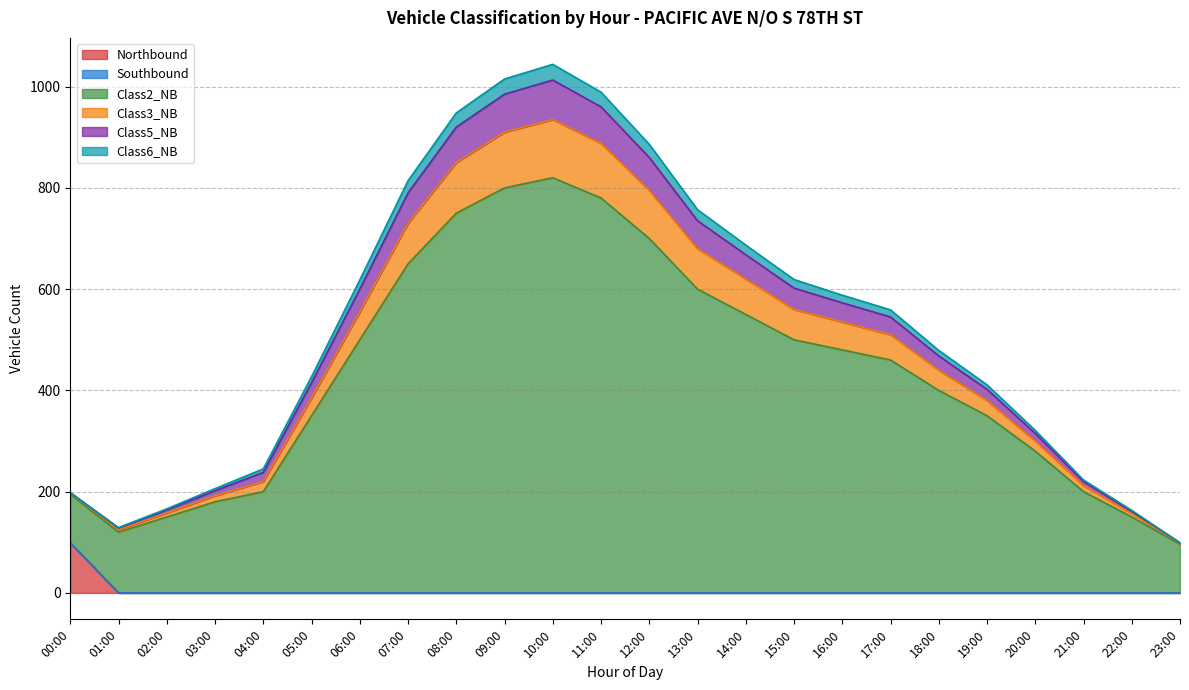

At which category does Class2_NB reach its first local peak?

10:00